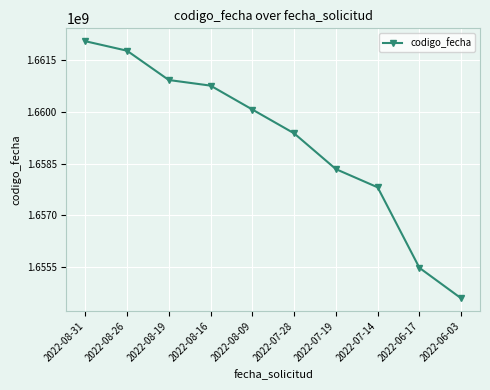

The chart shows a value of 562693018 at 2022-08-31. True or false?

False